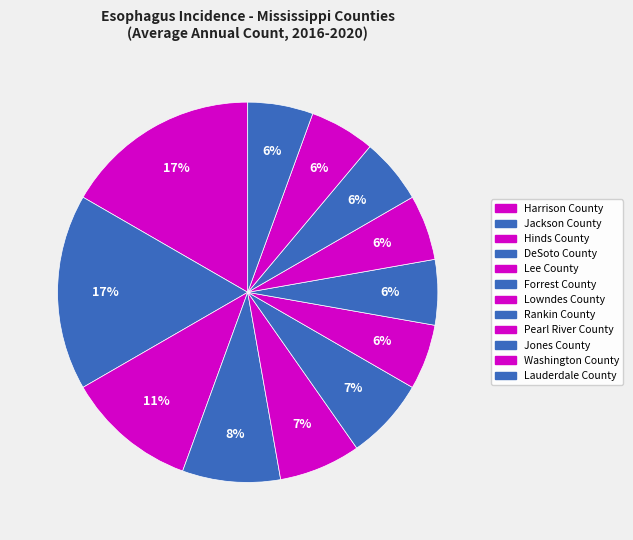

Between DeSoto County and Jones County, which is larger?

DeSoto County